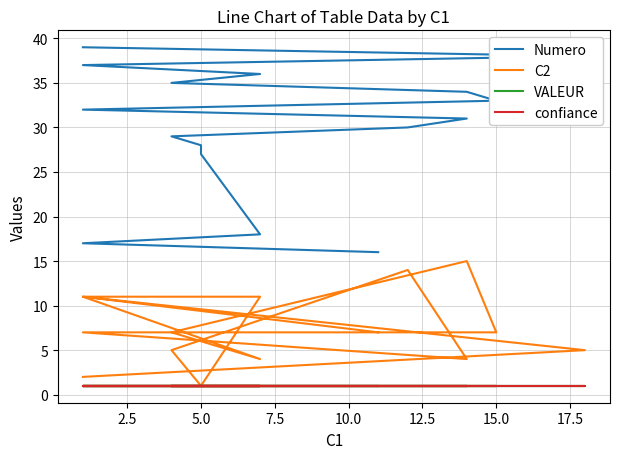

True or false: C2 and VALEUR intersect in this chart.

False